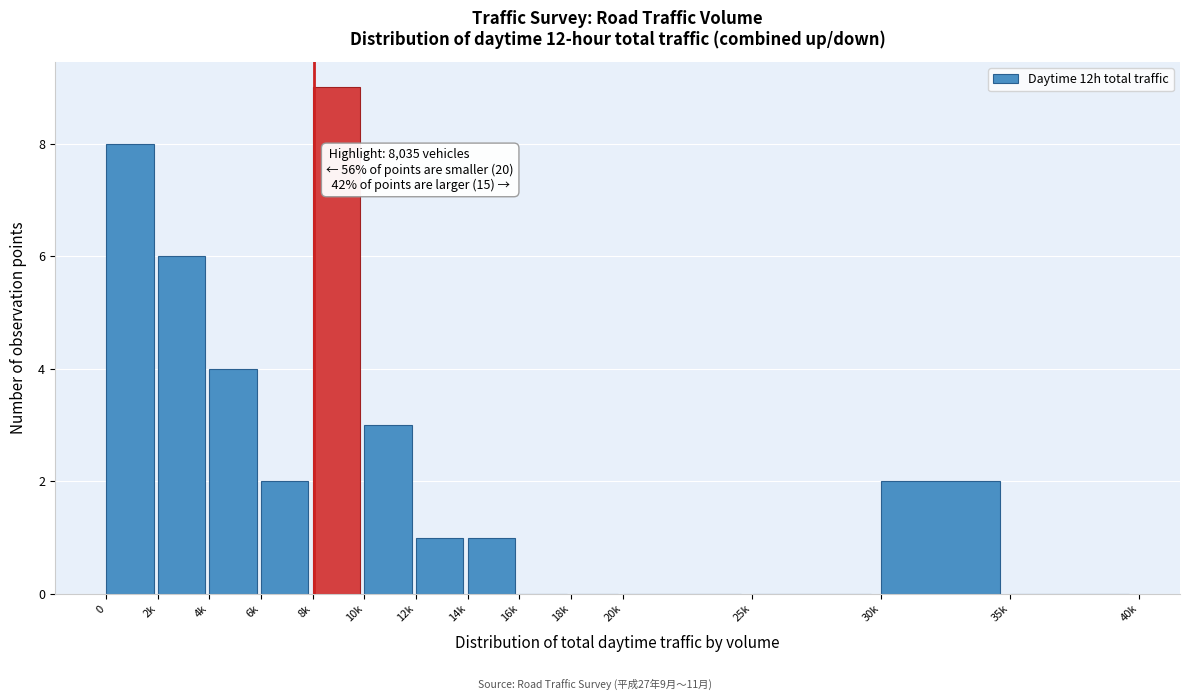

Reading right to left, what are all the values shown in this chart?

35k=0	30k=2	25k=0	20k=0	18k=0	16k=0	14k=1	12k=1	10k=3	8k=9	6k=2	4k=4	2k=6	0=8